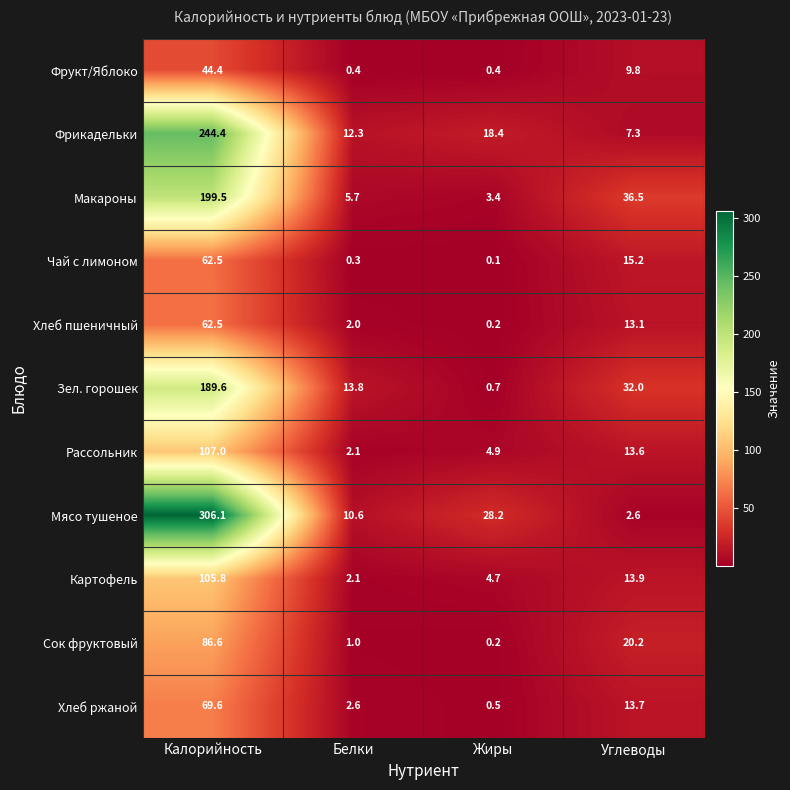

What is the difference between the maximum and second lowest values in the Макароны series?

193.8